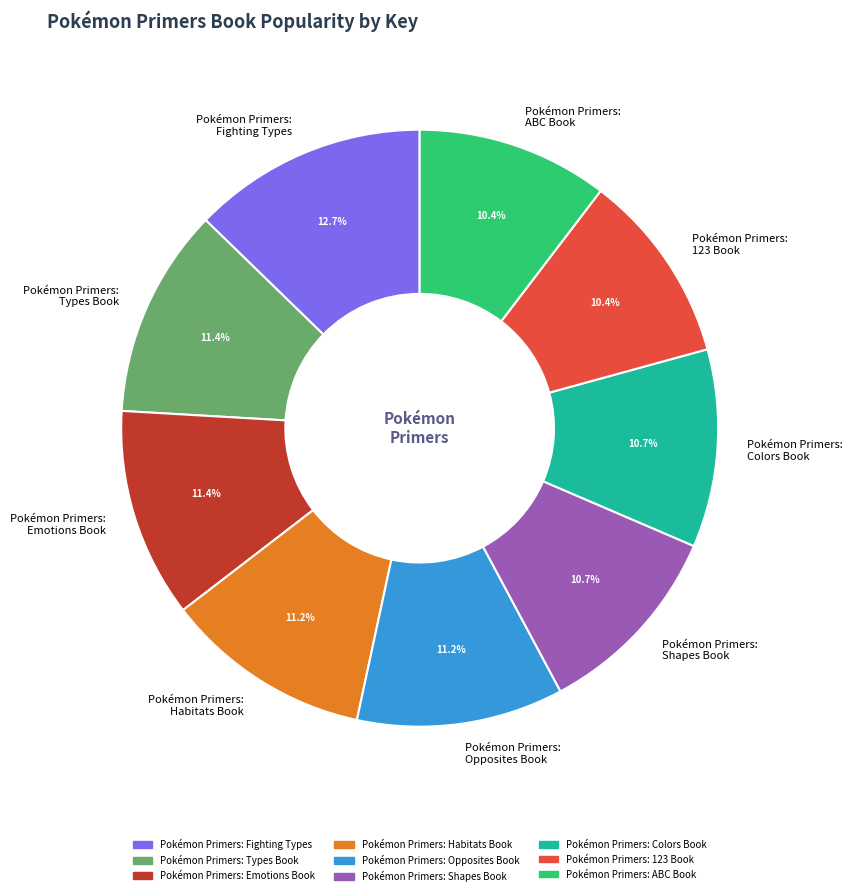

What is the largest slice in the pie chart?

Pokémon Primers: Fighting Types